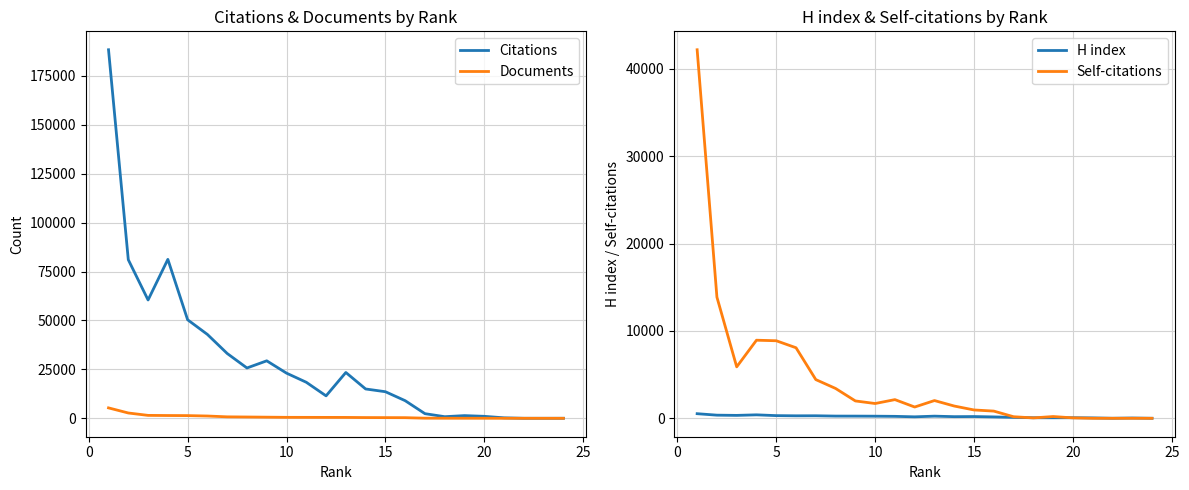

True or false: Documents and Citations cross at least once.

False